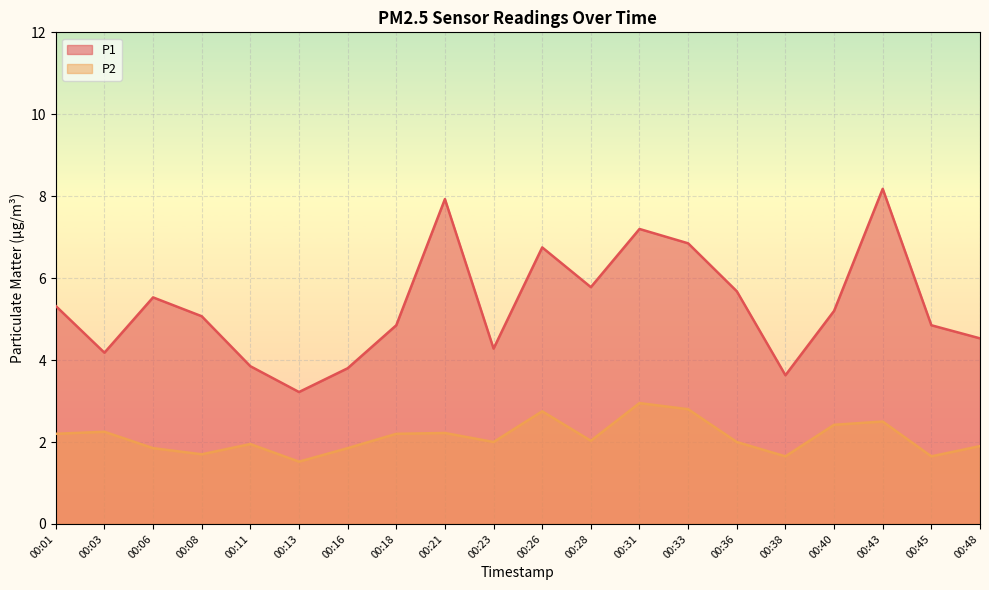

True or false: P2 and P1 intersect in this chart.

False